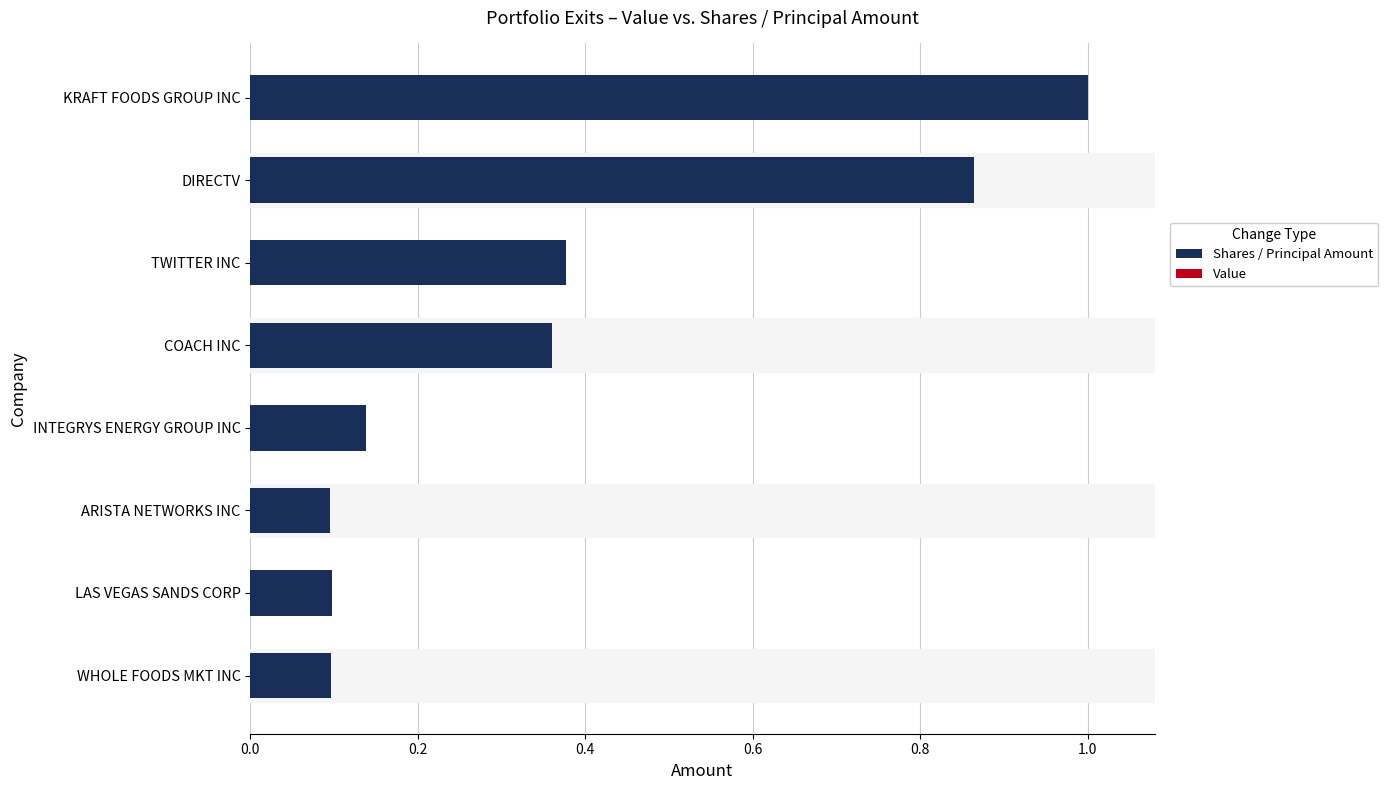

What is the change in value from ARISTA NETWORKS INC to DIRECTV?

+0.8